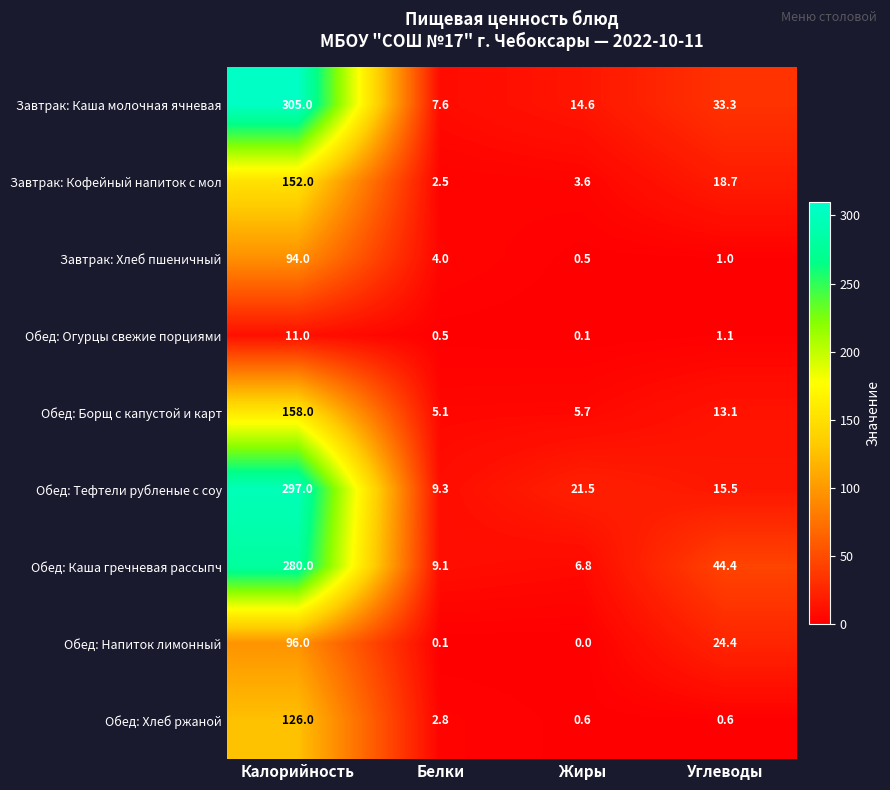

What is the minimum value for Завтрак: Каша молочная ячневая?

7.6